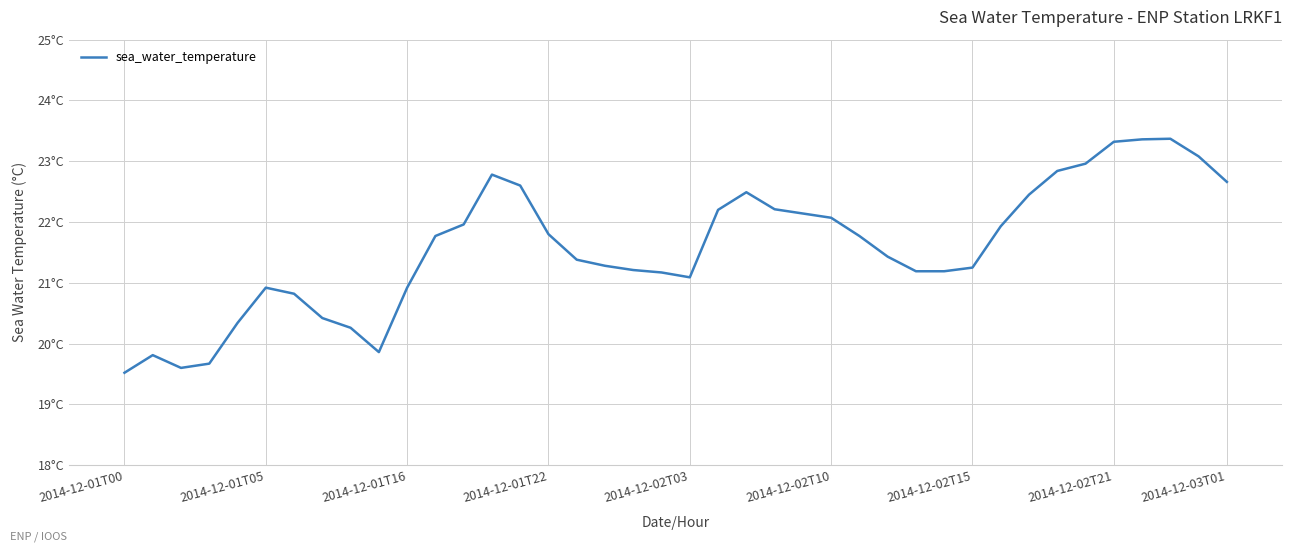

What is the sum of all values?

863.1